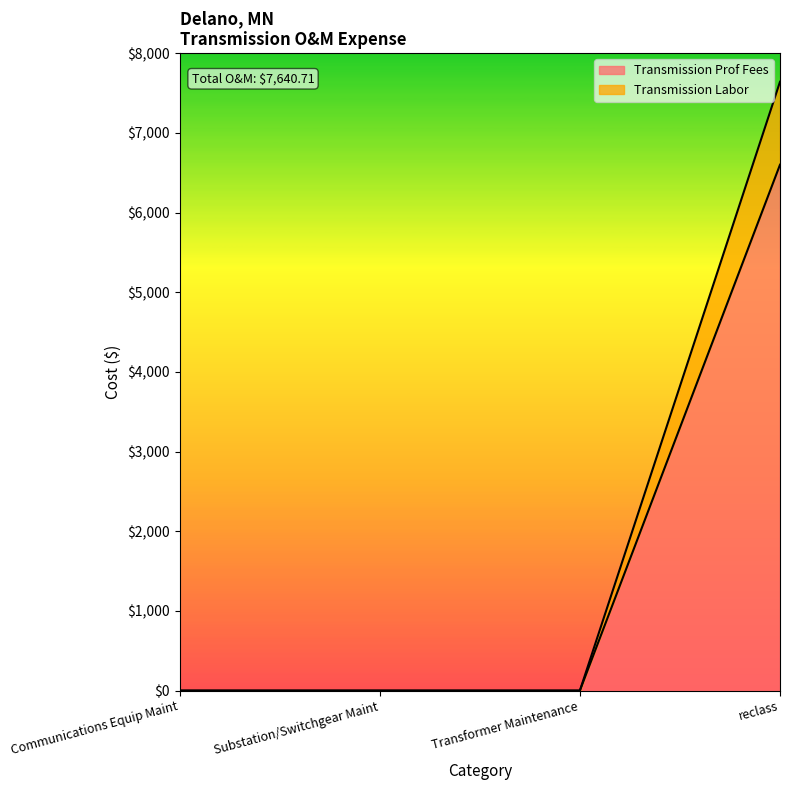

What is the greatest value displayed?

7640.7